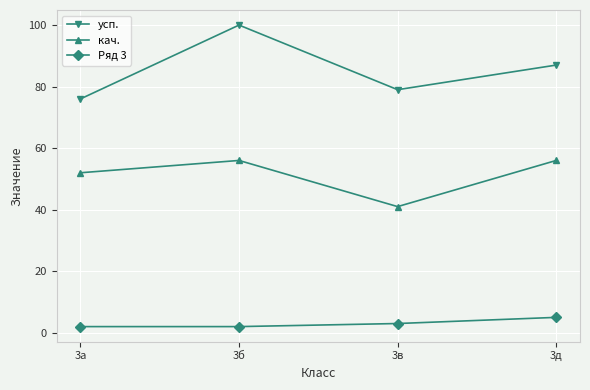

Is it true that Ряд 3 equals 9 at 3д?

False